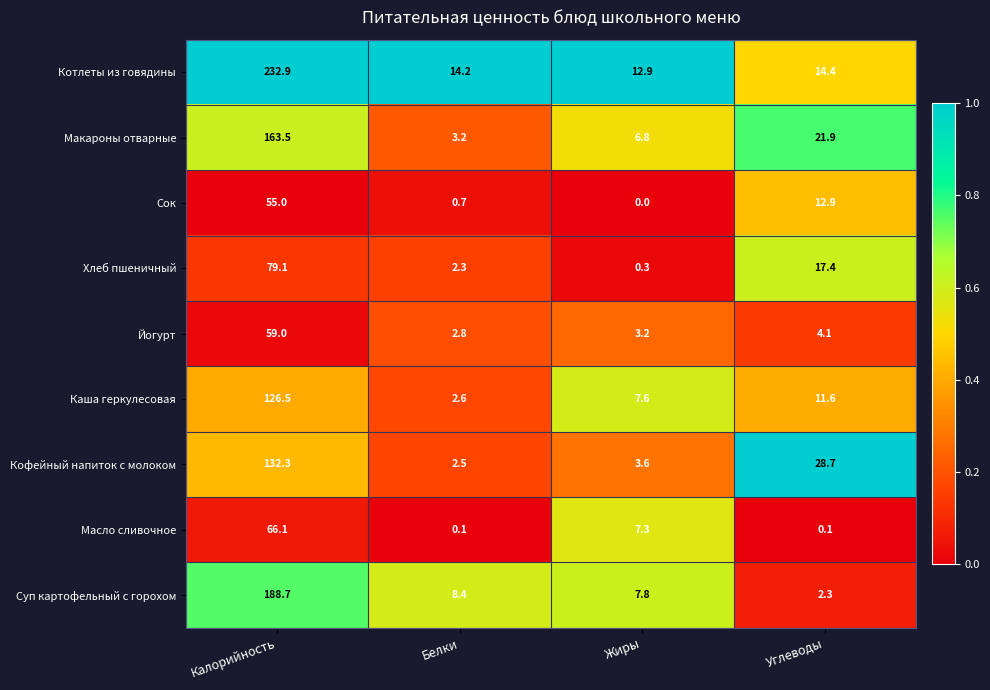

List the labels in order of Сок value, largest first.

Калорийность, Углеводы, Белки, Жиры